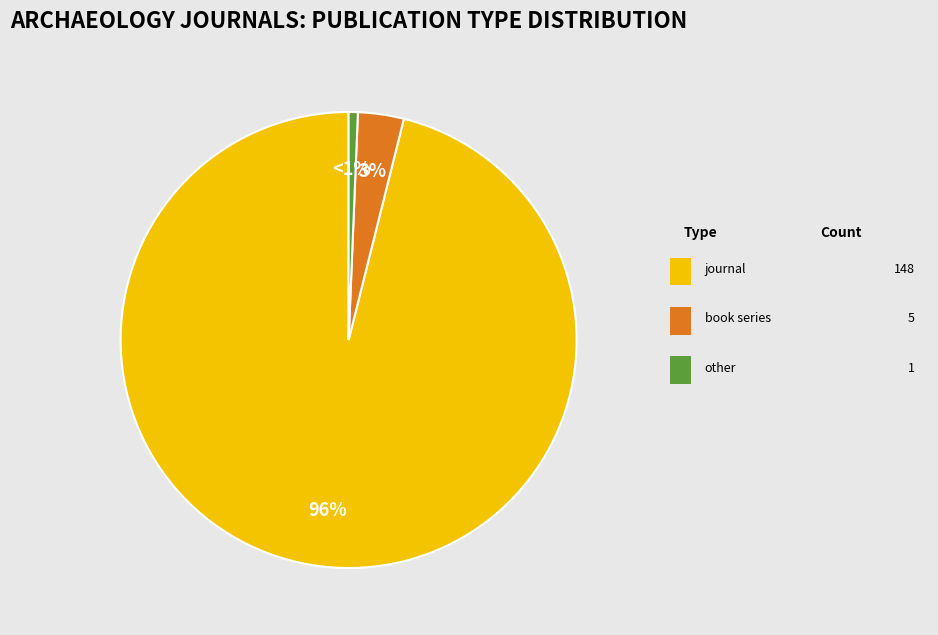

To the nearest percent, what is the difference between the largest and smallest slice percentages?

95%